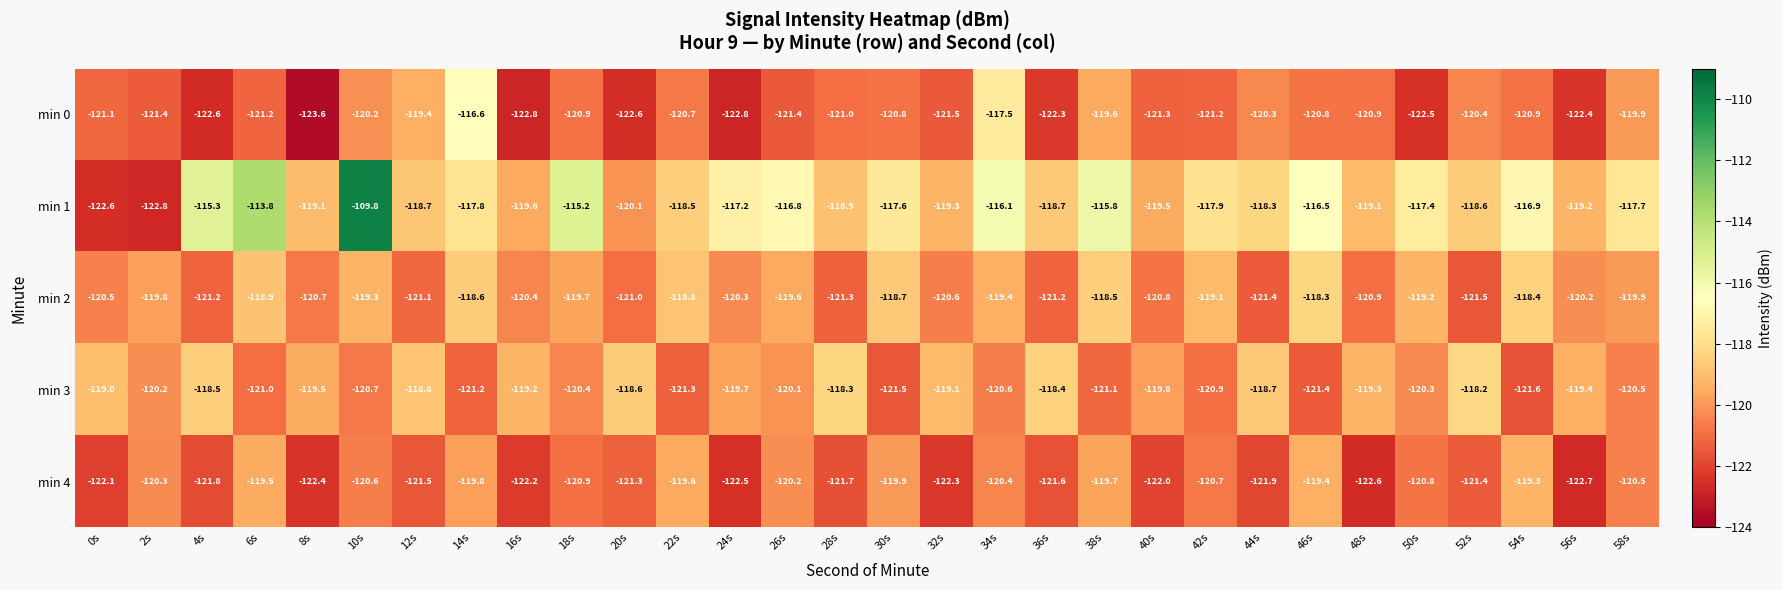

What value does the min 3 series have at 26s?

-120.1